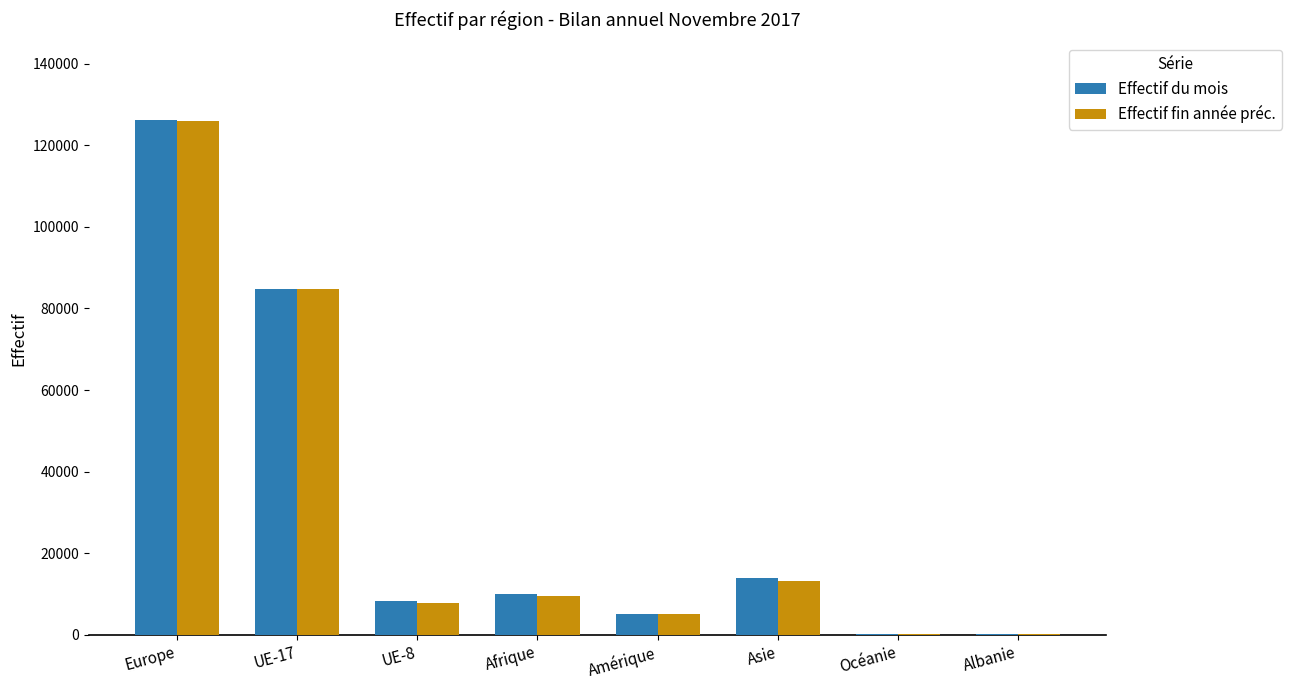

How many series are shown in this chart?

2